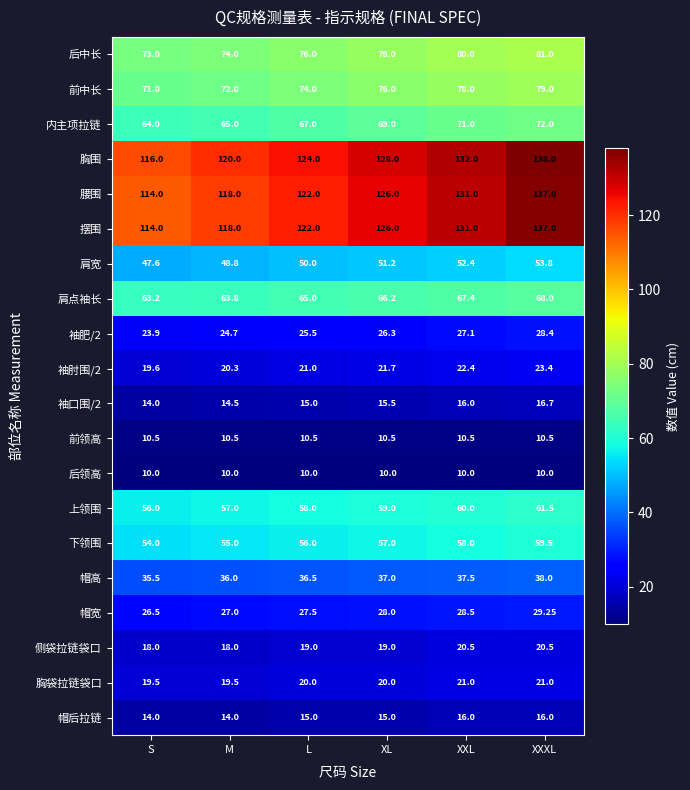

List the labels in order of 袖肥/2 value, largest first.

XXXL, XXL, XL, L, M, S